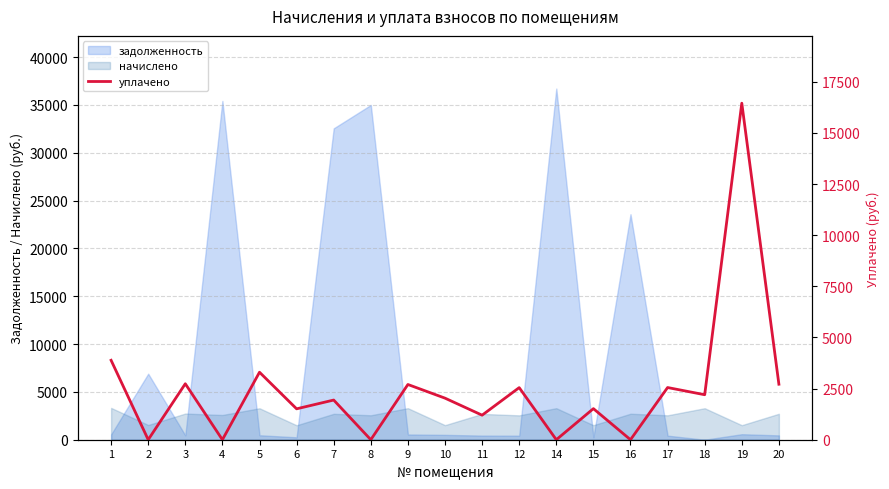

How many categories are shown in the chart?

19